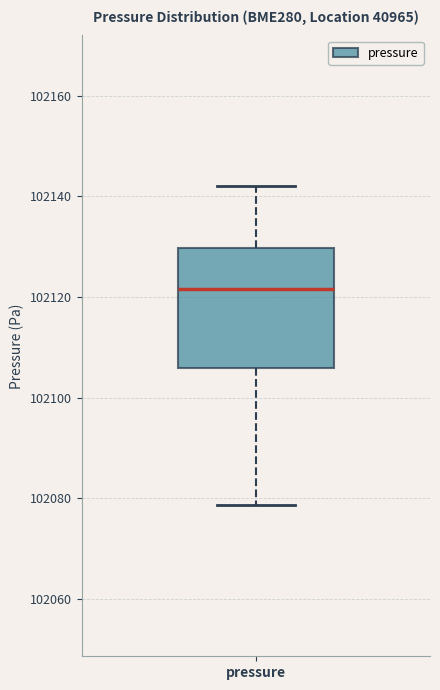

Transcribe this box plot: give where the median line is, the range the box spans, and where the two whiskers end, as read against the y-axis. The values are not printed on the chart, so give them approximately, as read against the axis.

median 102122, box 102106 to 102130, whiskers 102078 to 102142